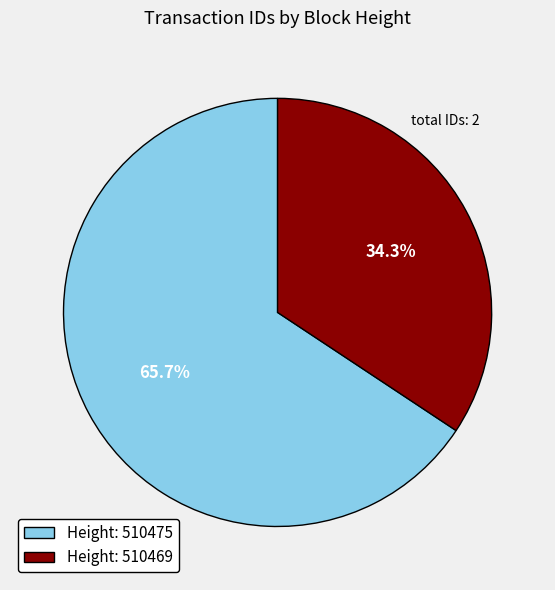

Which slice represents more than half of the pie?

Height: 510475